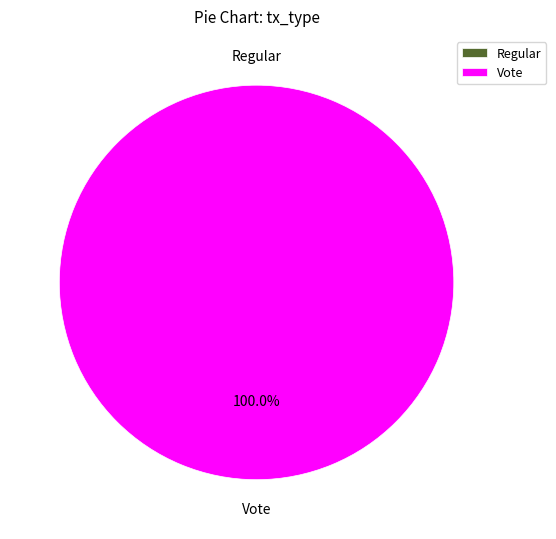

True or false: Vote accounts for 99% of the total.

False